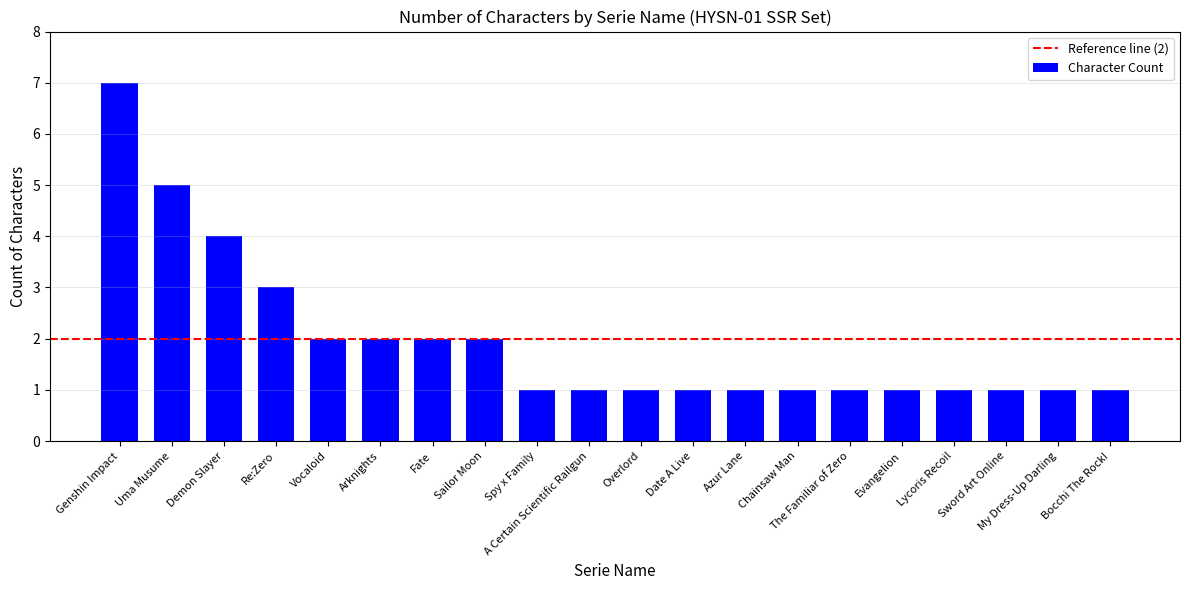

Where is the data nearest to the value 4?

Demon Slayer